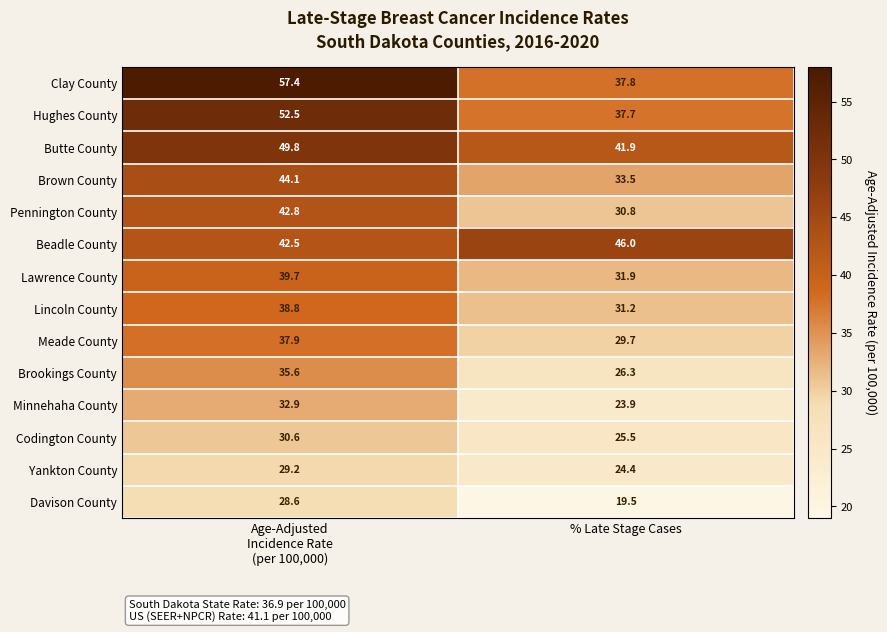

What is the minimum value shown in the chart?

19.5